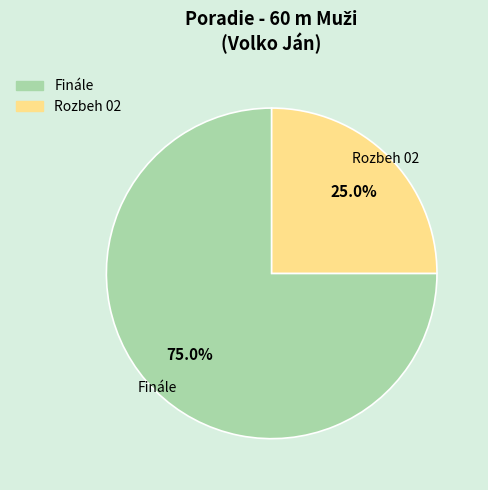

To the nearest percent, what is the difference between the largest and smallest slice percentages?

50%